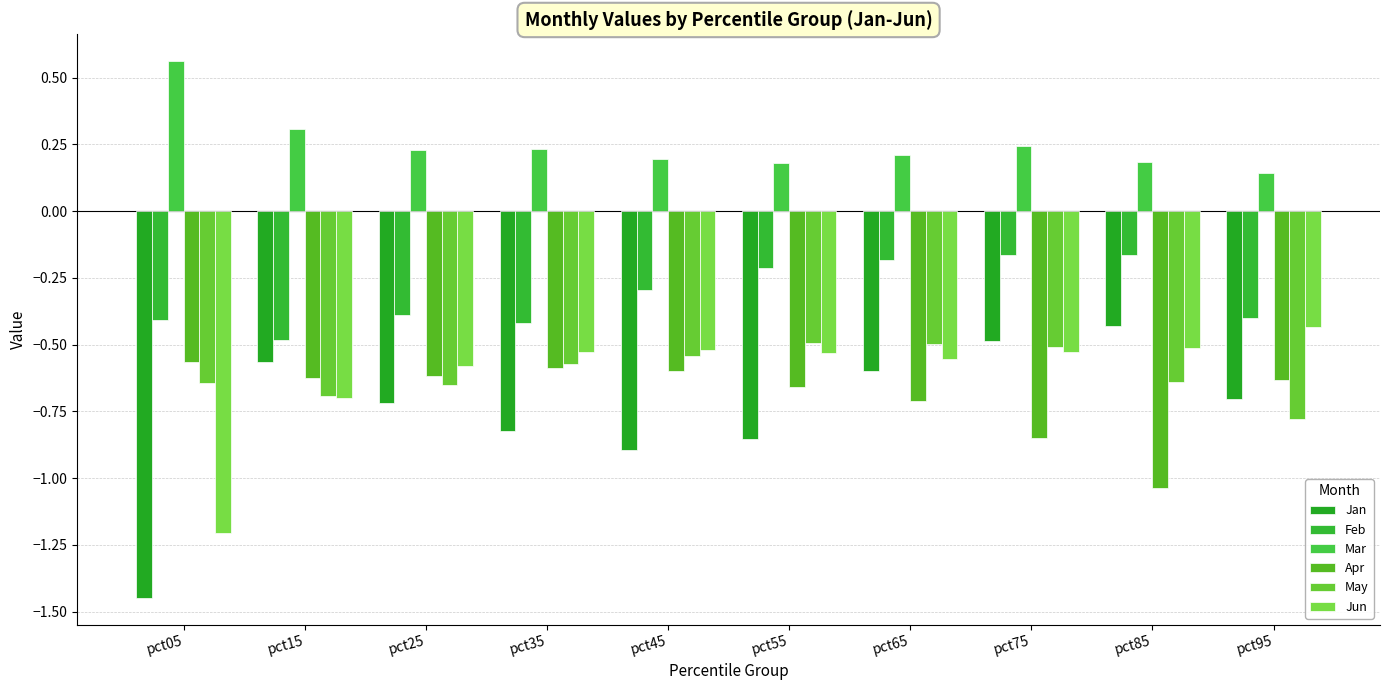

Which has a higher value, pct65 or pct35?

pct65